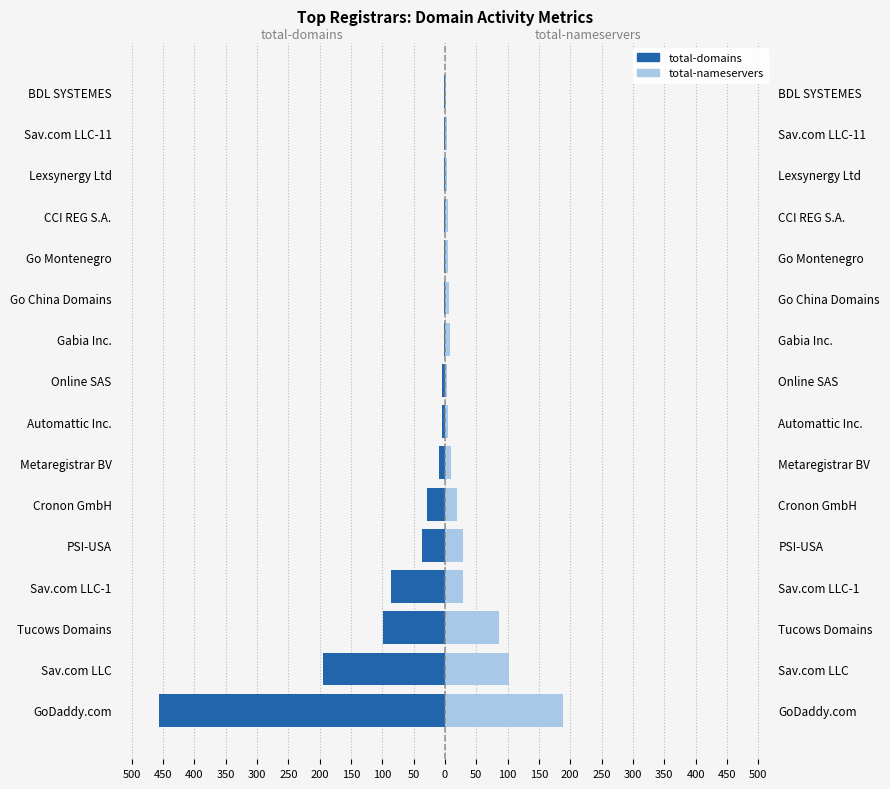

Is it true that total-nameservers equals 4 at Go Montenegro?

True